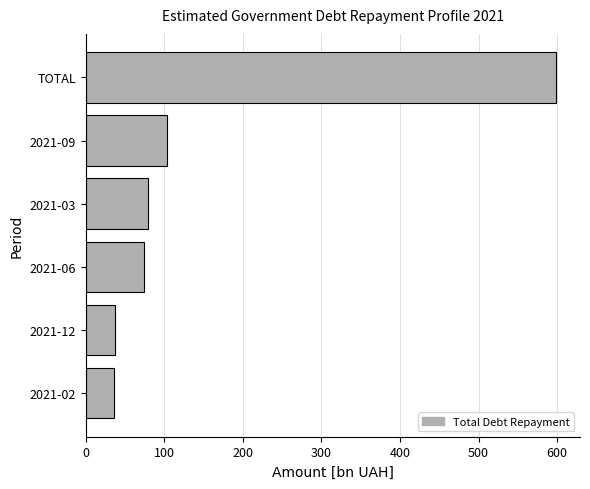

True or false: the data shows 986.2 at TOTAL.

False